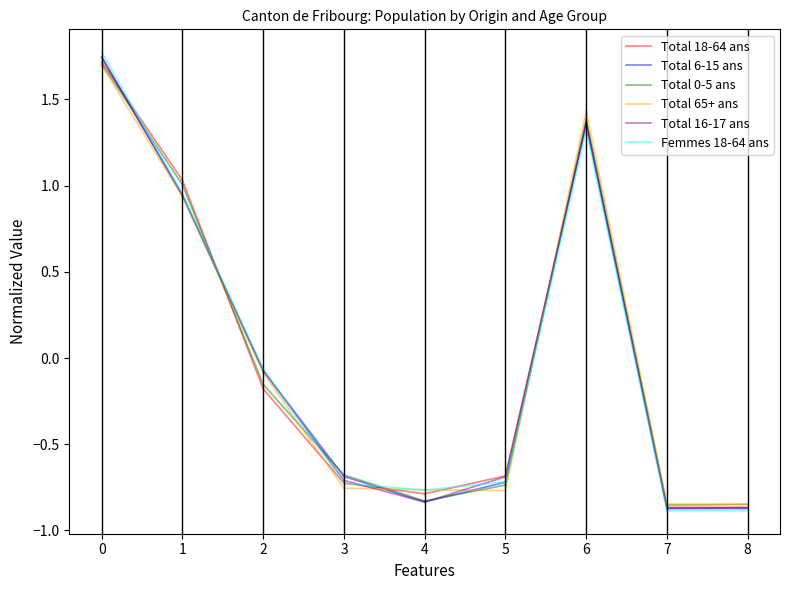

What is the minimum value shown in the chart?

0.9